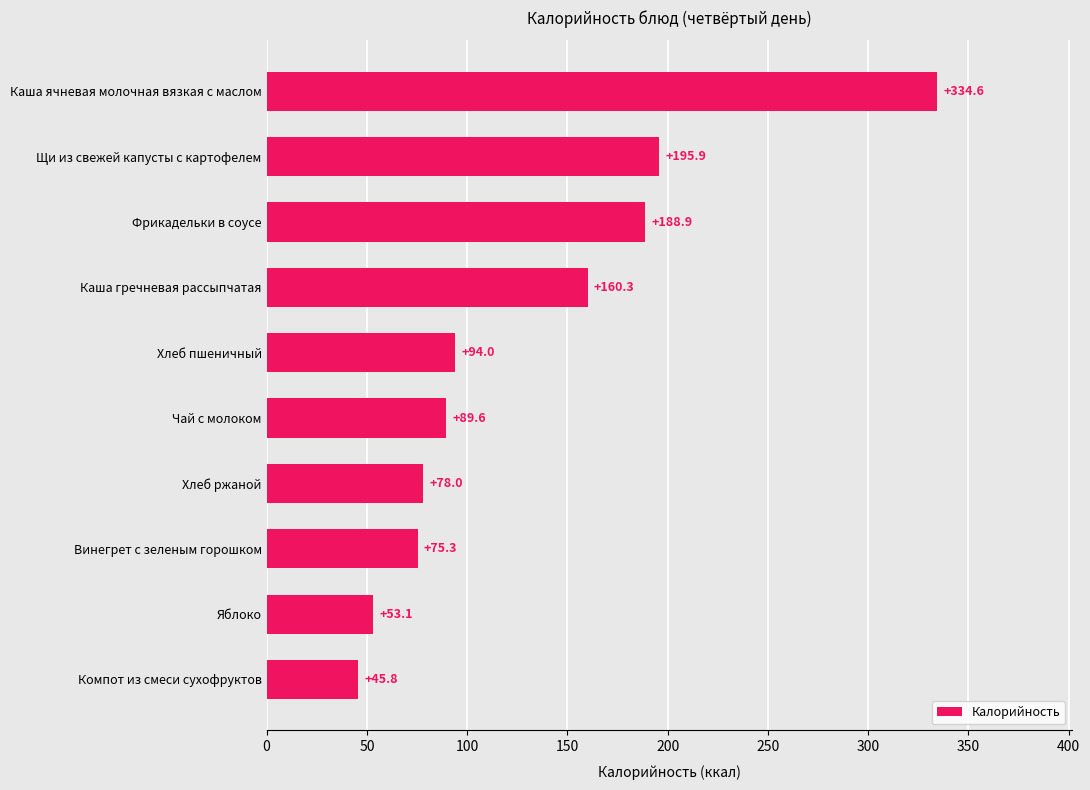

Reading top to bottom, transcribe all the data shown in this chart.

Каша ячневая молочная вязкая с маслом=334.6	Щи из свежей капусты с картофелем=195.9	Фрикадельки в соусе=188.9	Каша гречневая рассыпчатая=160.3	Хлеб пшеничный=94.0	Чай с молоком=89.6	Хлеб ржаной=78.0	Винегрет с зеленым горошком=75.3	Яблоко=53.1	Компот из смеси сухофруктов=45.8